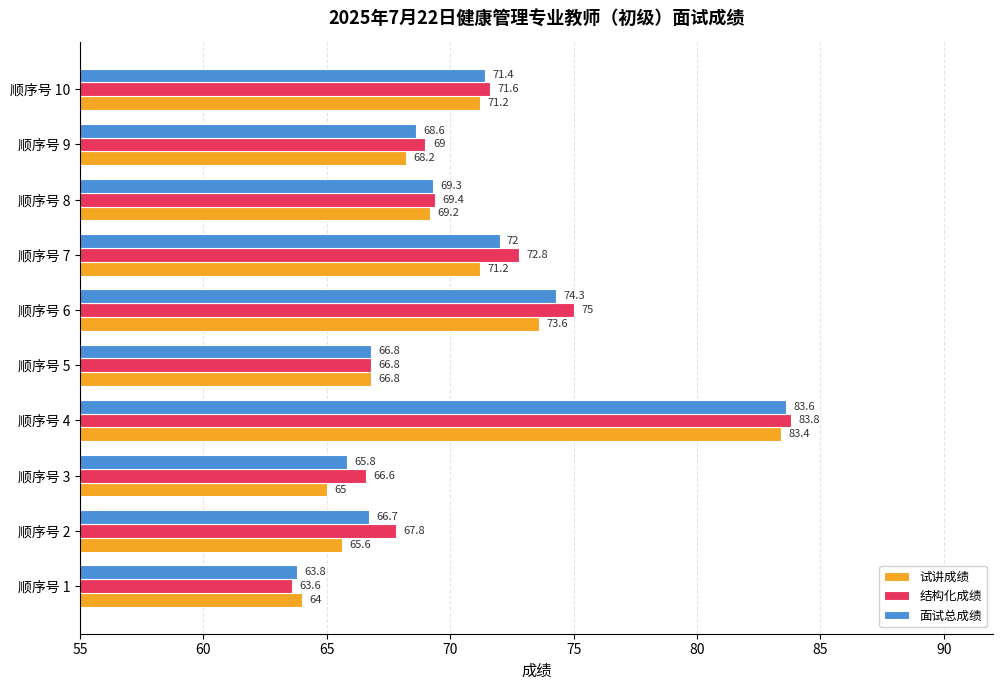

List the series in order of their peak value, lowest first.

试讲成绩, 面试总成绩, 结构化成绩